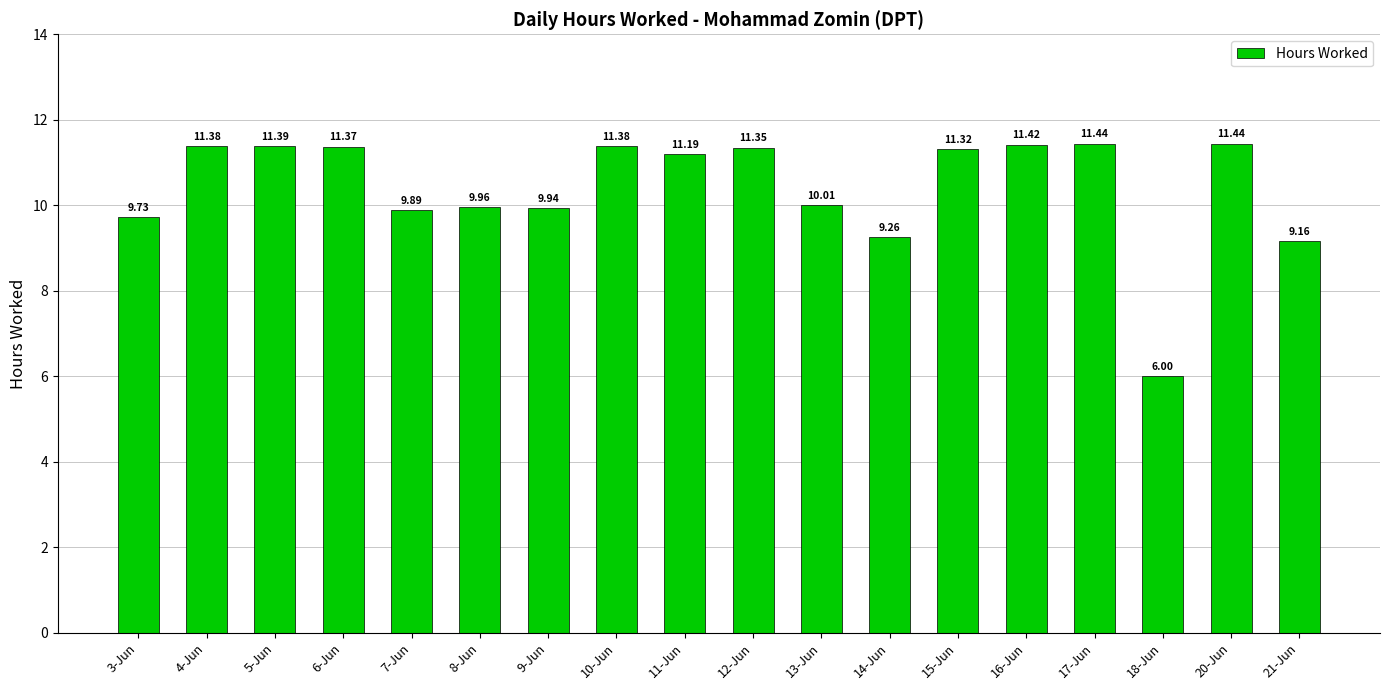

What is the average value?

10.4